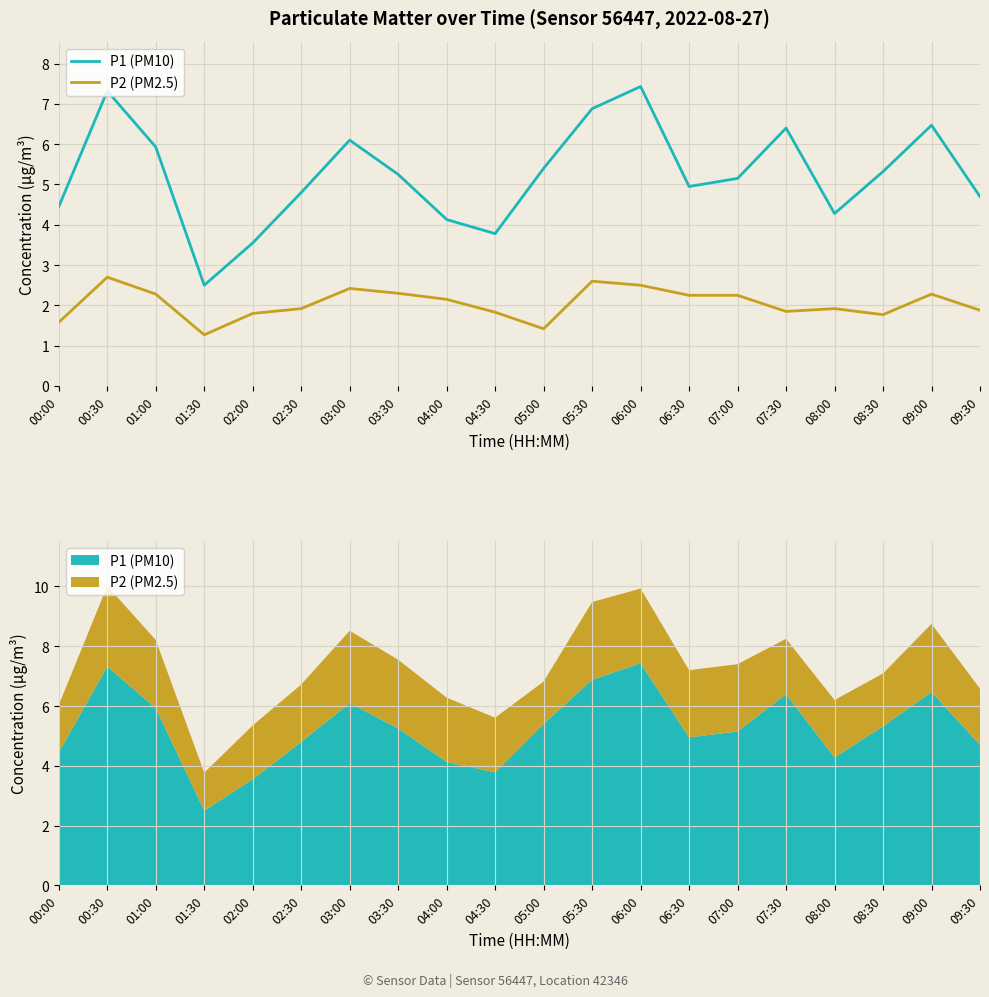

List the labels in order of P1 (PM10) value, smallest first.

01:30, 02:00, 04:30, 04:00, 08:00, 00:00, 09:30, 02:30, 06:30, 07:00, 03:30, 08:30, 05:00, 01:00, 03:00, 07:30, 09:00, 05:30, 00:30, 06:00